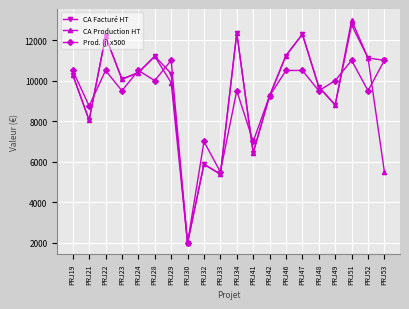

At which label does CA Production HT first exceed 10070?

PRJ19